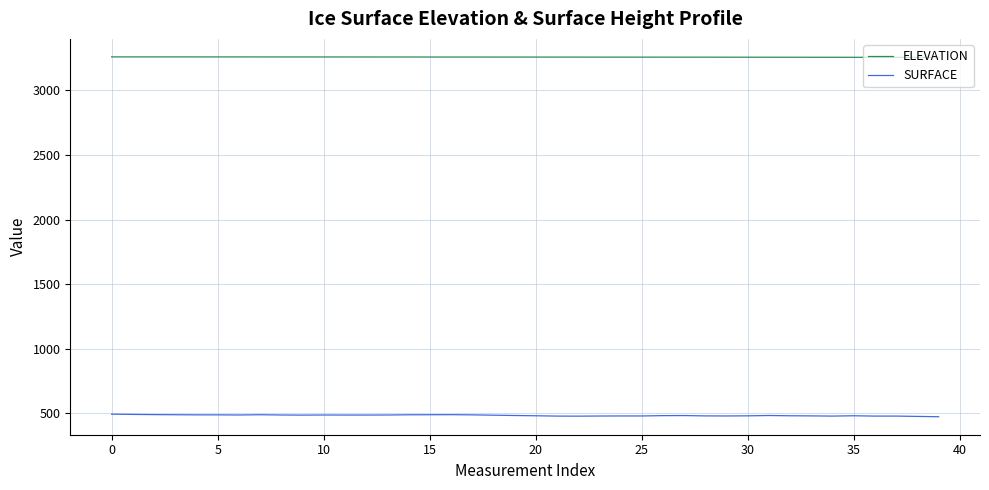

Which series has the largest total across all categories?

ELEVATION